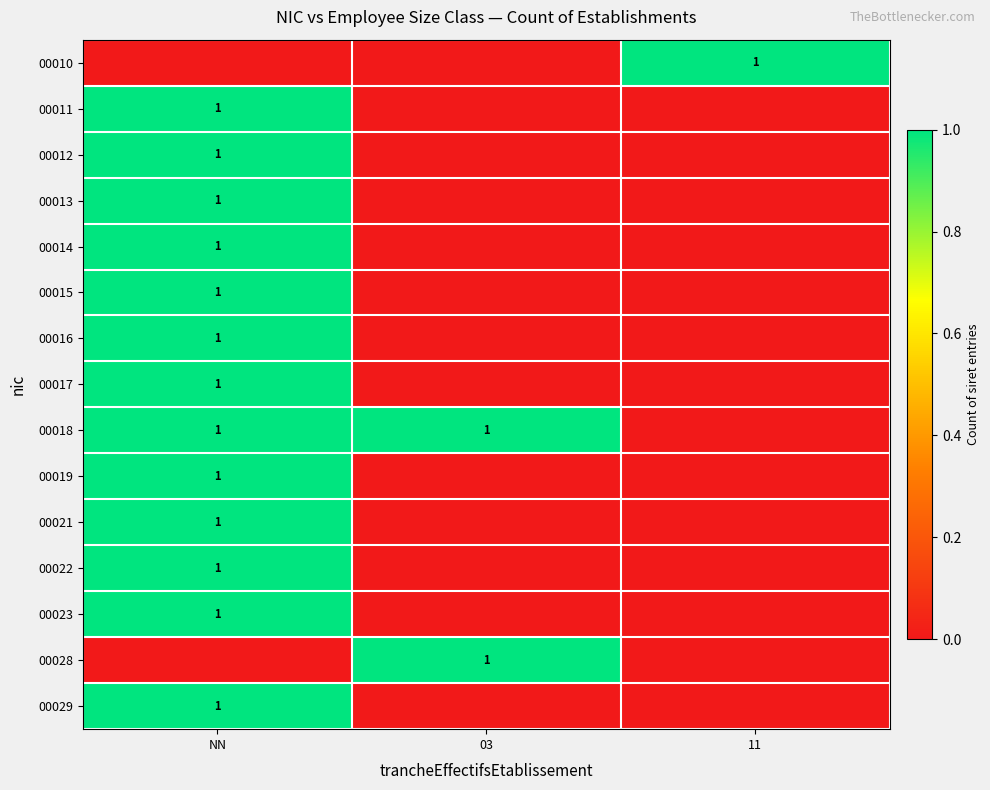

True or false: 00023 has a value of 1 at NN.

True